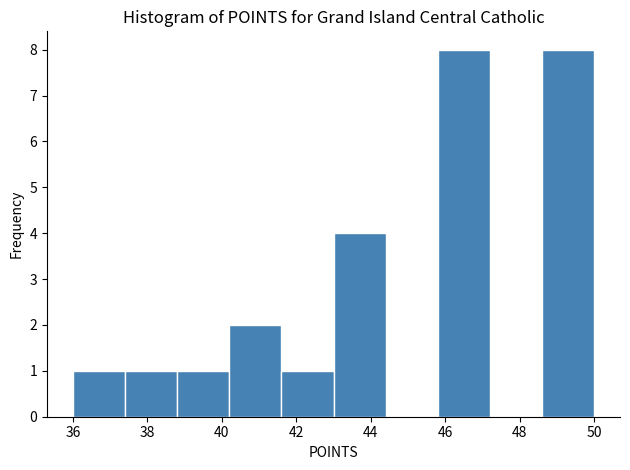

Reading left to right, list every bar in this chart as the range it spans on the x-axis followed by its height. The values are not printed on the chart, so give them approximately, as read against the axis.

36.0 to 37.4: 1
37.4 to 38.8: 1
38.8 to 40.2: 1
40.2 to 41.6: 2
41.6 to 43.0: 1
43.0 to 44.4: 4
44.4 to 45.8: 0
45.8 to 47.2: 8
47.2 to 48.6: 0
48.6 to 50.0: 8